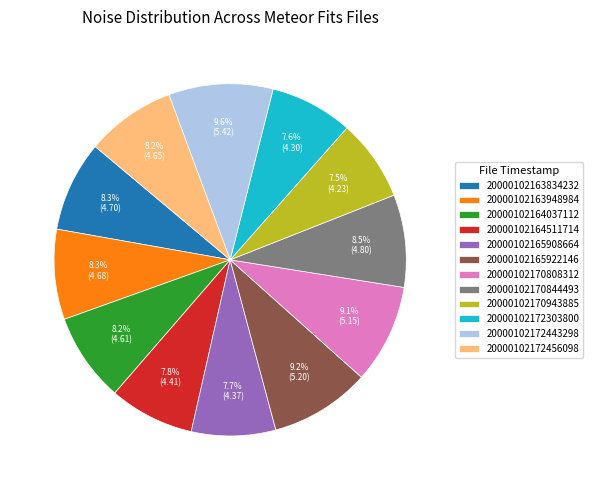

True or false: 20000102170844493 accounts for 1% of the total.

False